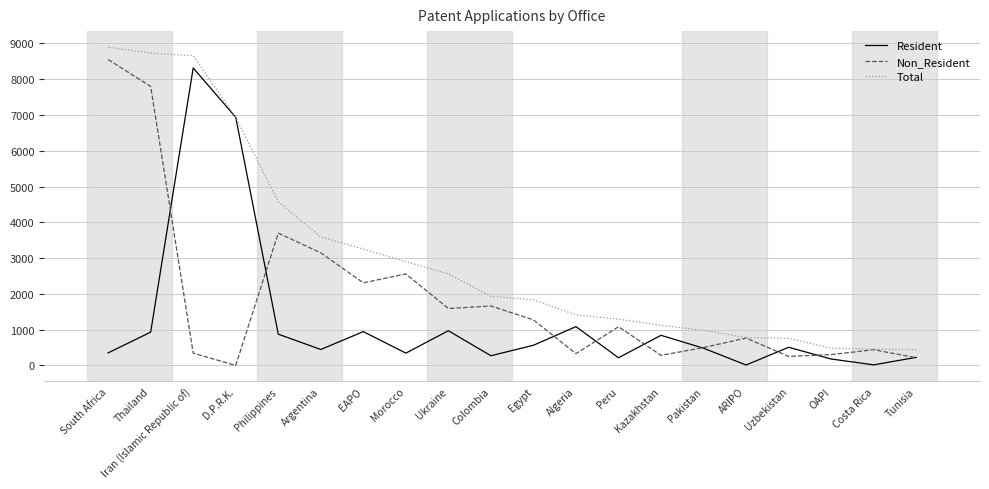

What position from the right is Morocco?

13